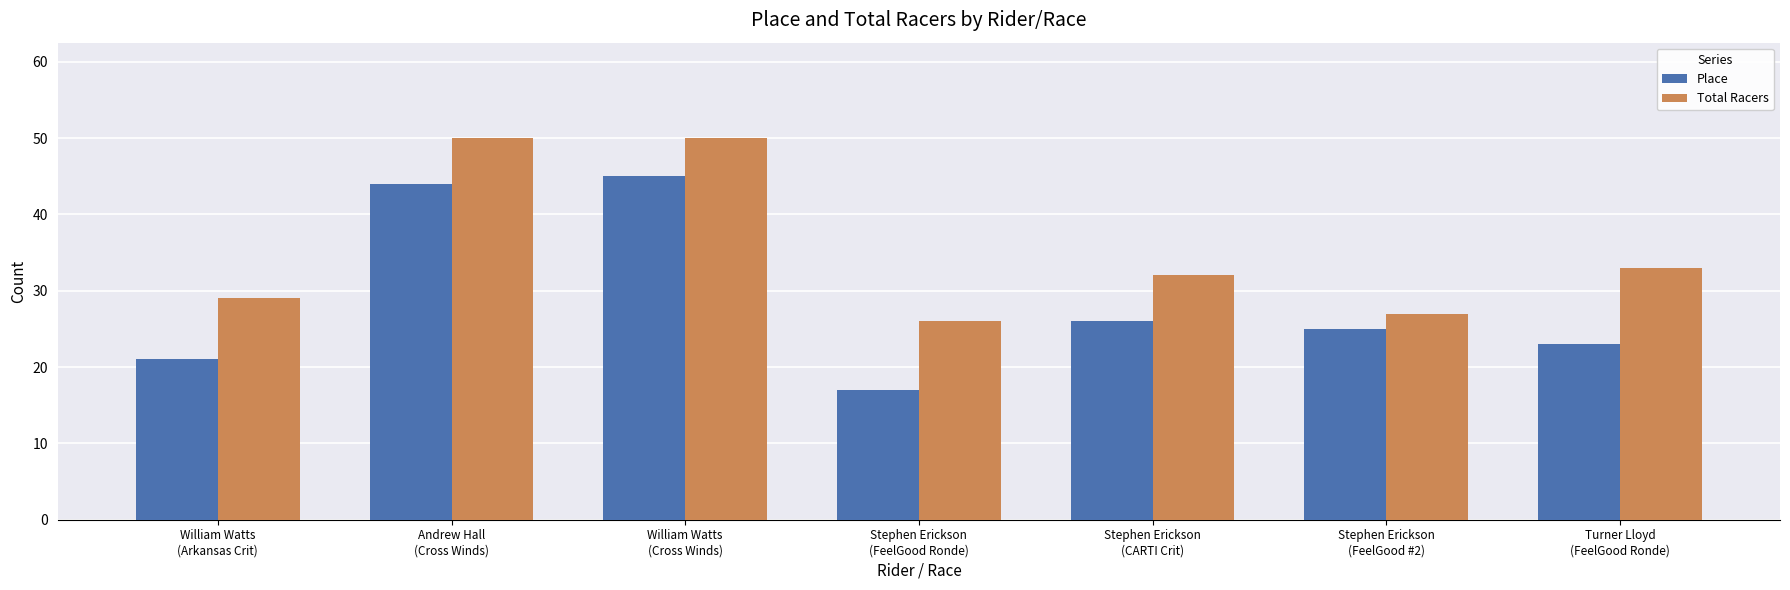

Which series has the largest total across all categories?

Total Racers